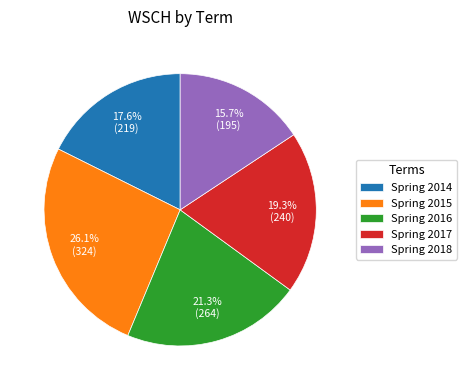

How much of the chart is everything except Spring 2014?

82.4%